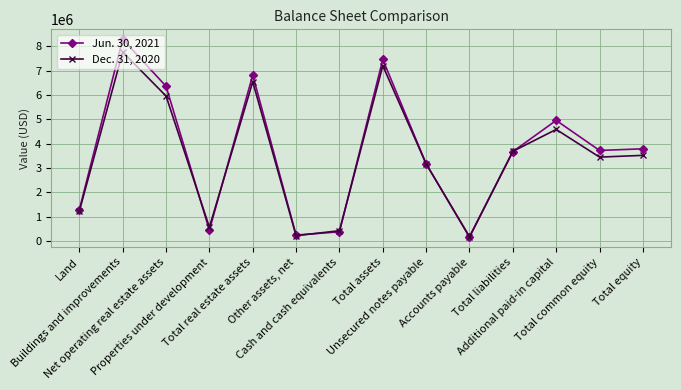

Which series changed the most between Total real estate assets and Total assets?

Dec. 31, 2020